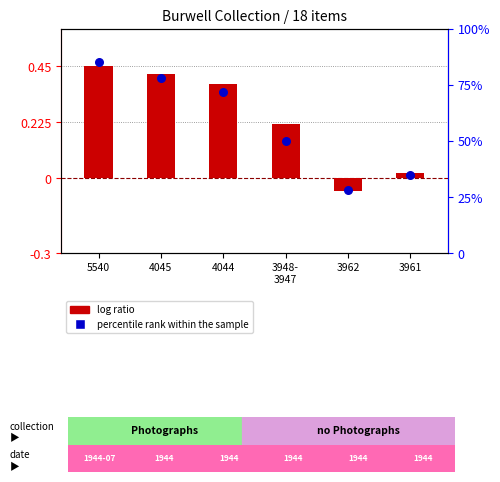

Is the value of log ratio at 4045 greater than the value of percentile rank within the sample at 3961?

No